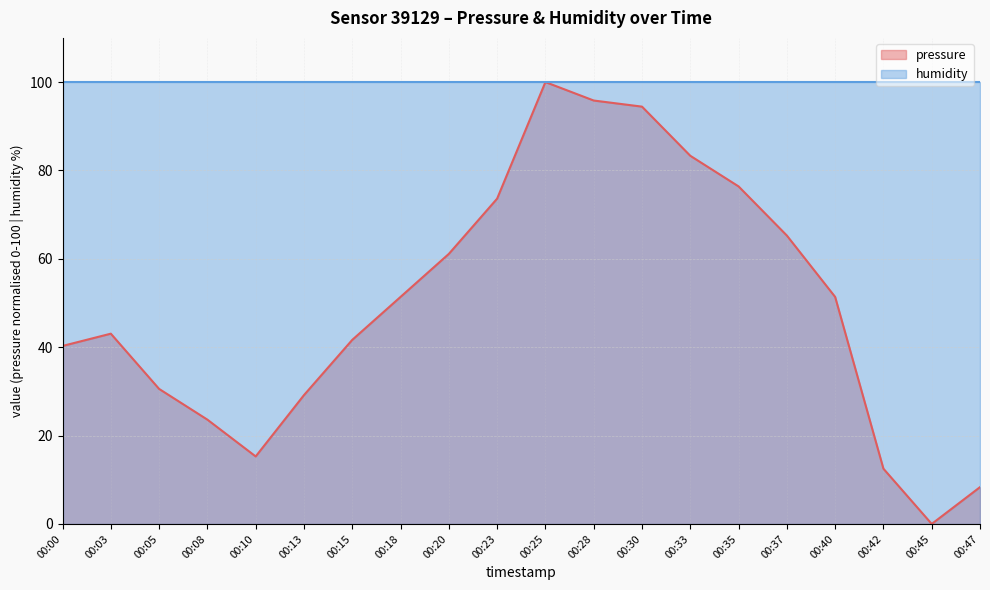

Where is the data nearest to the value 50?

00:18